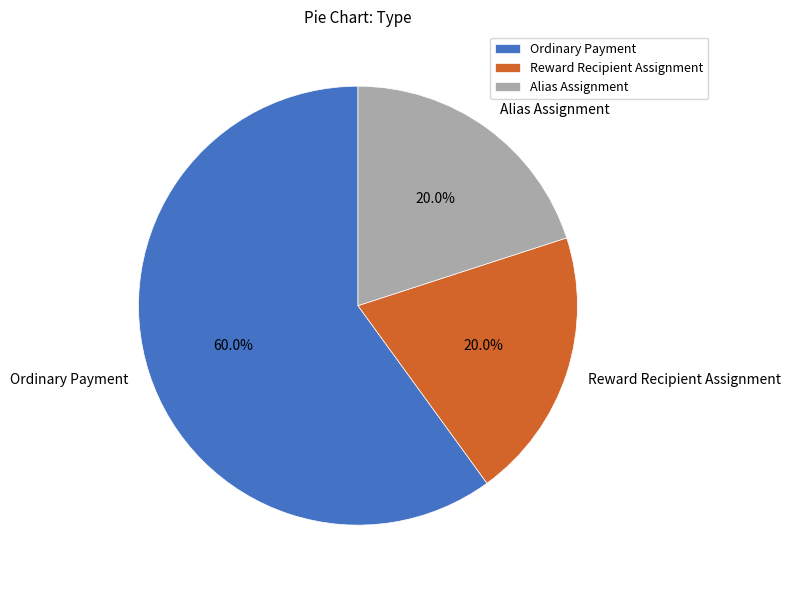

To the nearest percent, what is the difference between the Reward Recipient Assignment and Ordinary Payment slice percentages?

40%